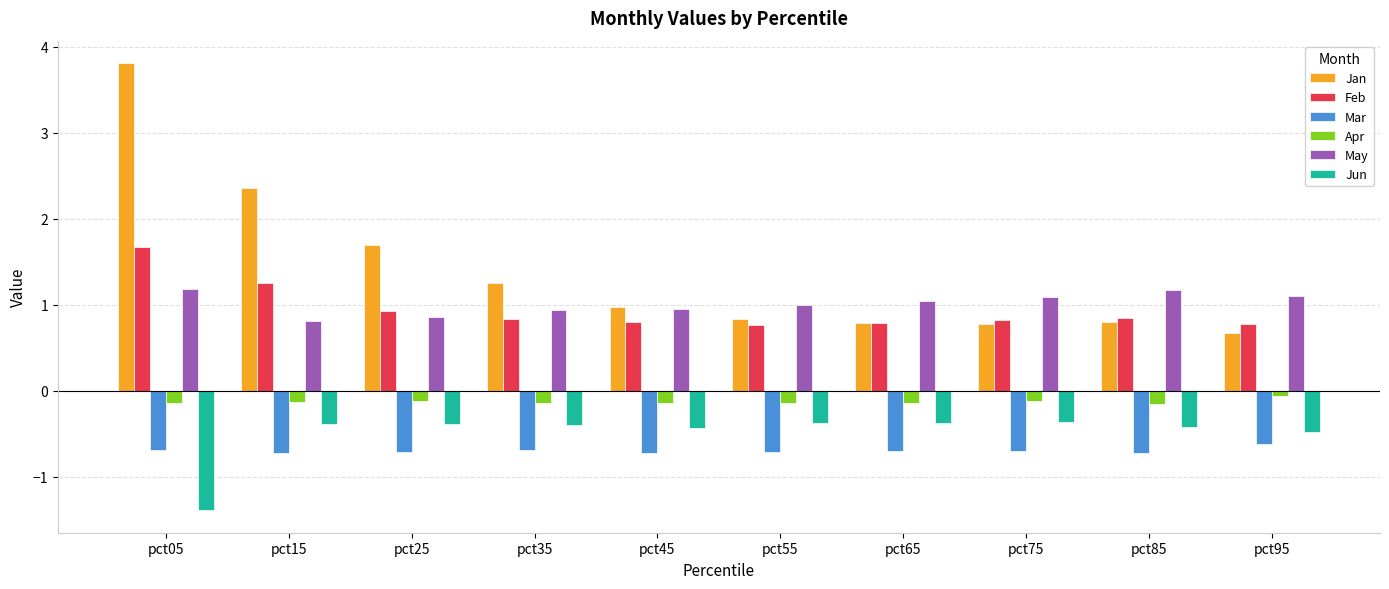

At how many categories does at least one series exceed 0?

10